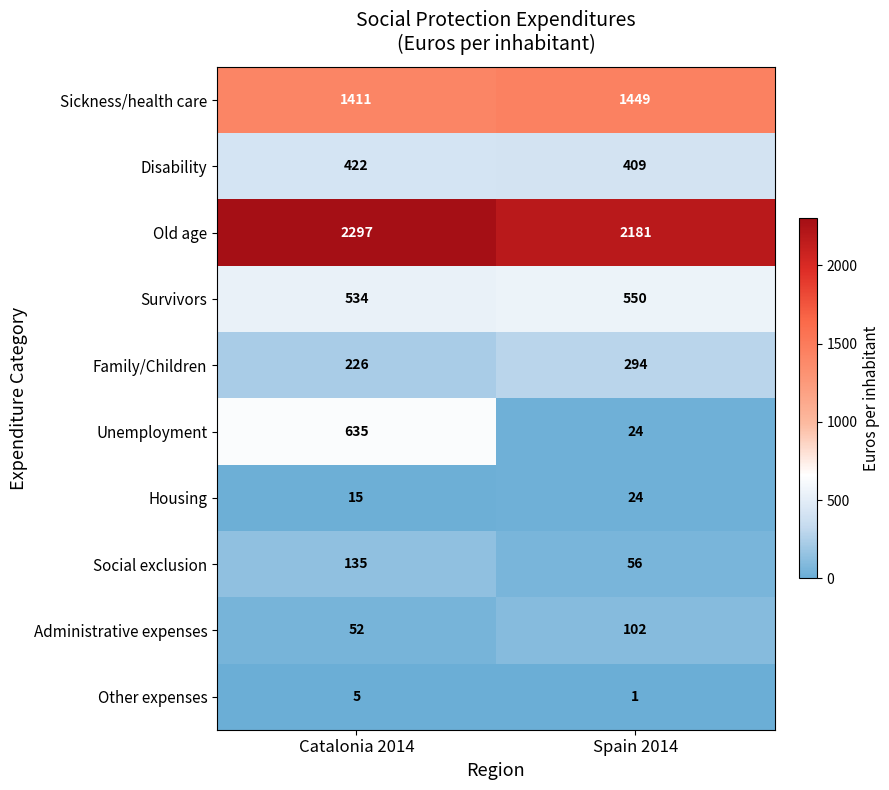

Which series changed the most between Catalonia 2014 and Spain 2014?

Unemployment